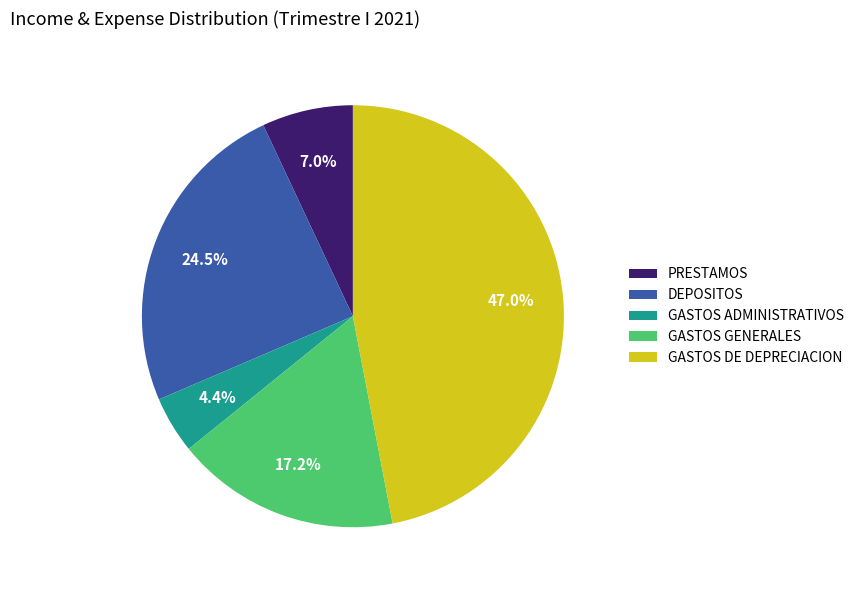

Do PRESTAMOS and DEPOSITOS together represent more than half of the pie?

No